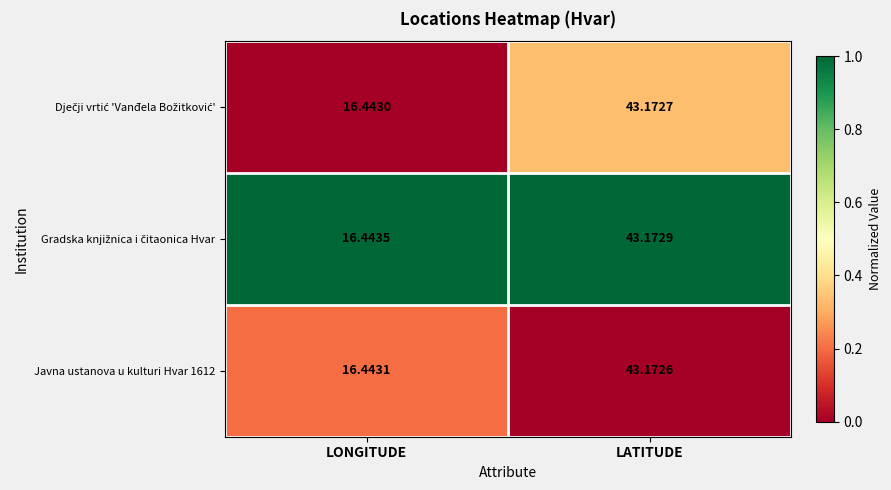

Where is Javna ustanova u kulturi Hvar 1612 nearest to the value 29?

LONGITUDE